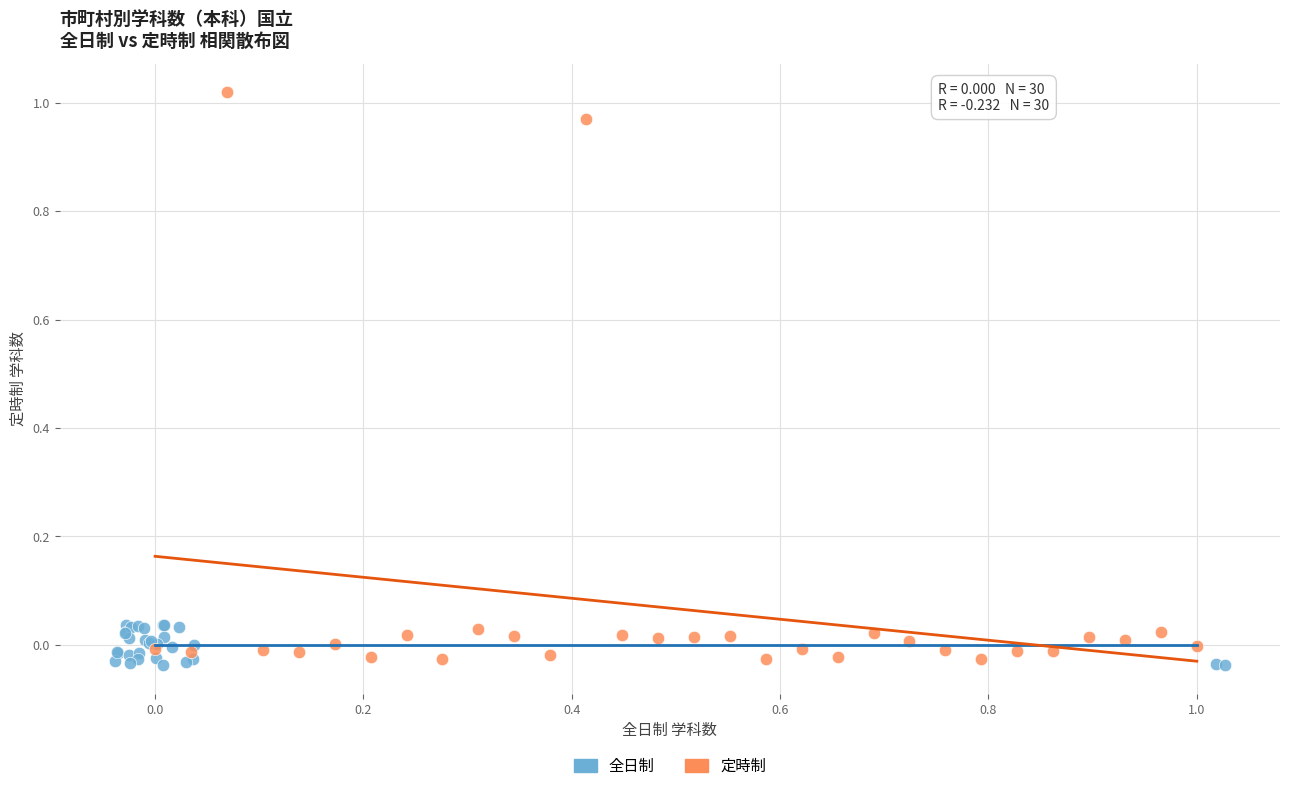

Which series reaches the minimum Y coordinate?

全日制